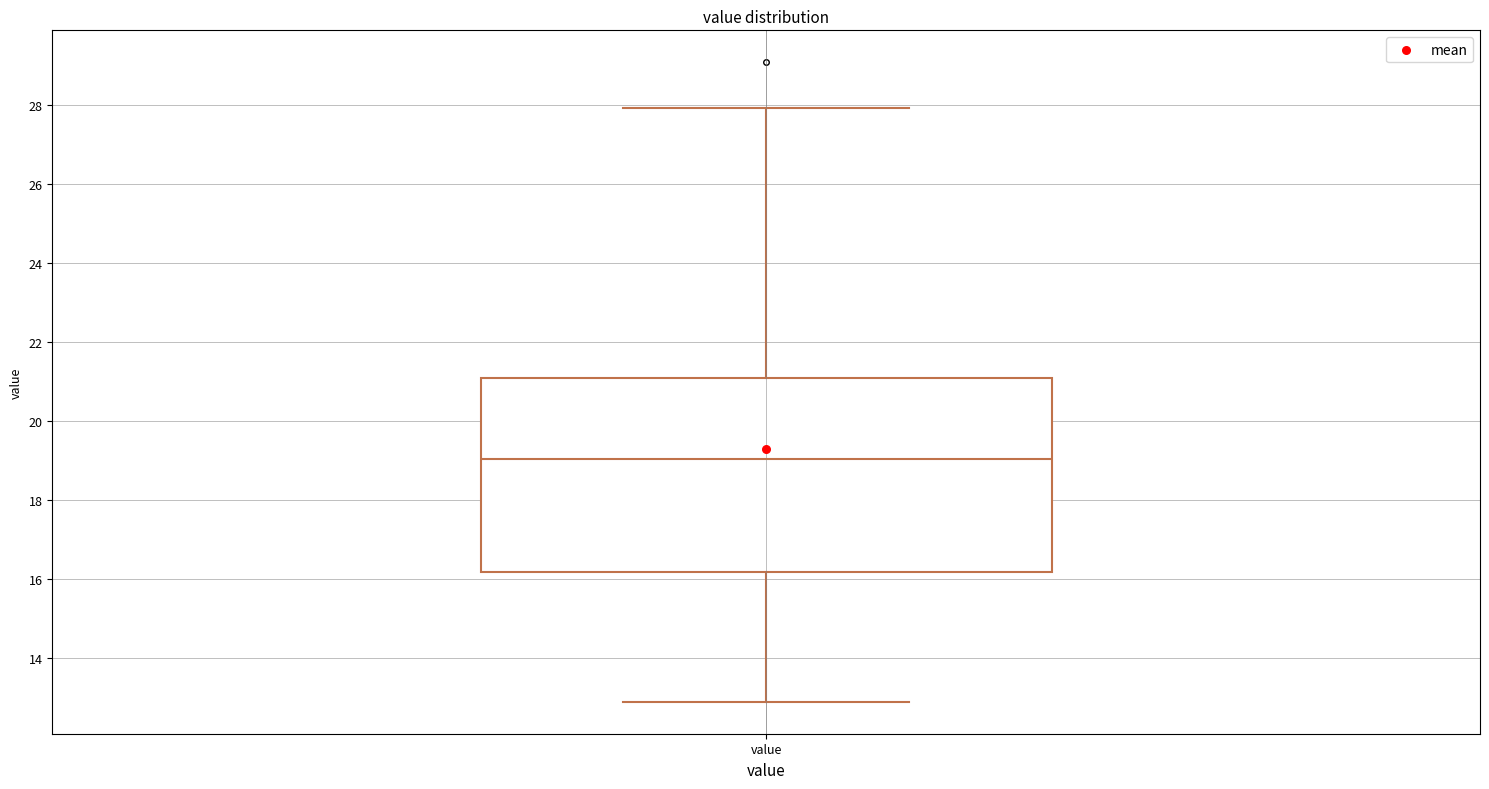

Transcribe this box plot: give where the median line is, the range the box spans, and where the two whiskers end, as read against the y-axis. The values are not printed on the chart, so give them approximately, as read against the axis.

median 19.0, box 16.2 to 21.0, whiskers 12.8 to 28.0